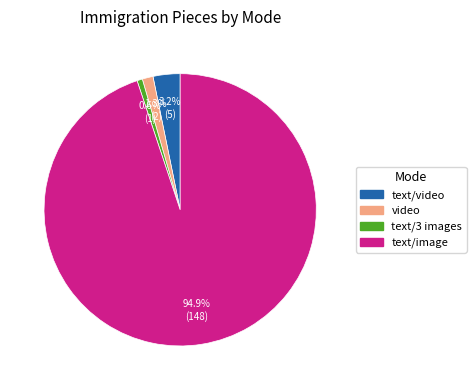

Is there any slice that represents more than half of the pie?

Yes